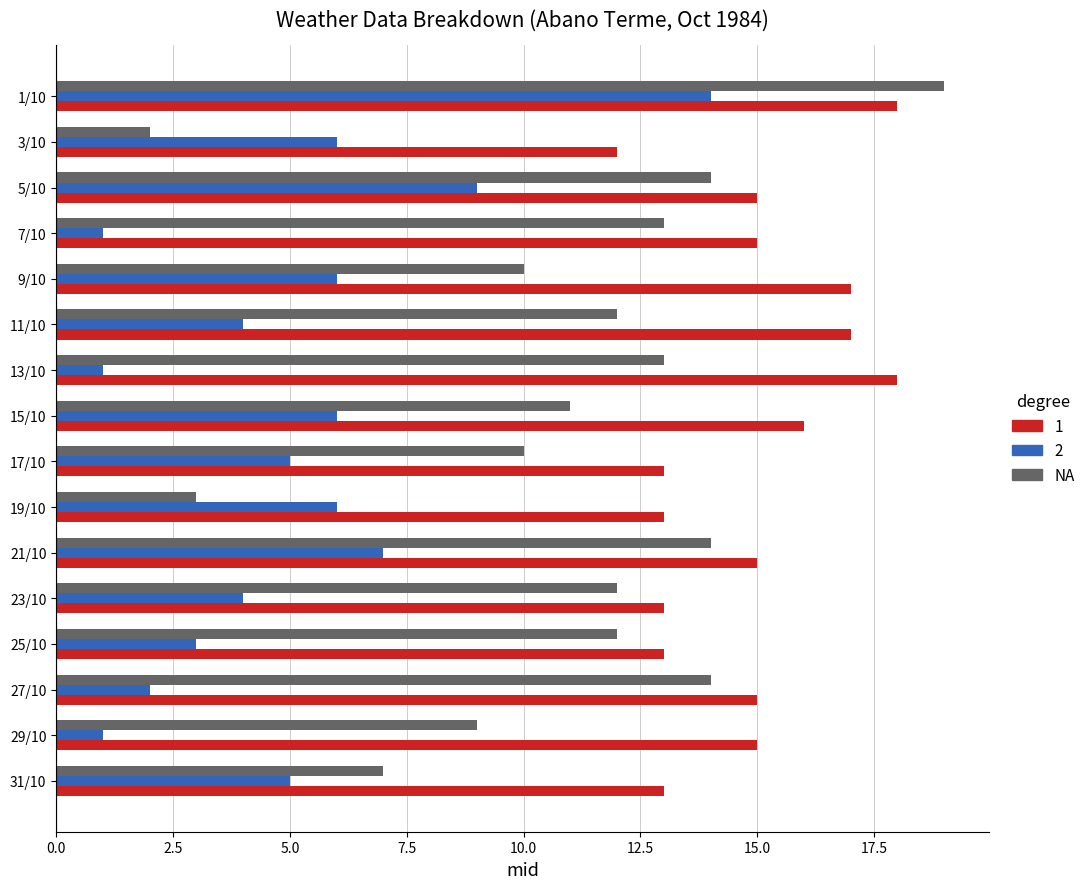

At which category is the sum across all series the highest?

1/10